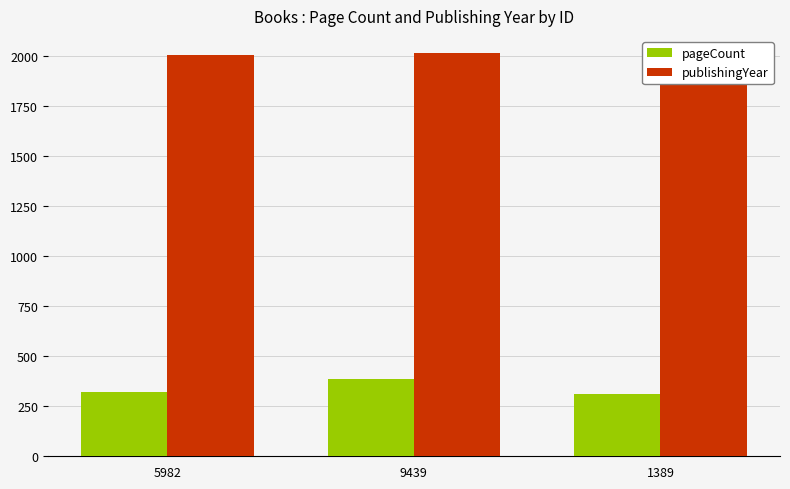

What is the greatest value displayed?

2015